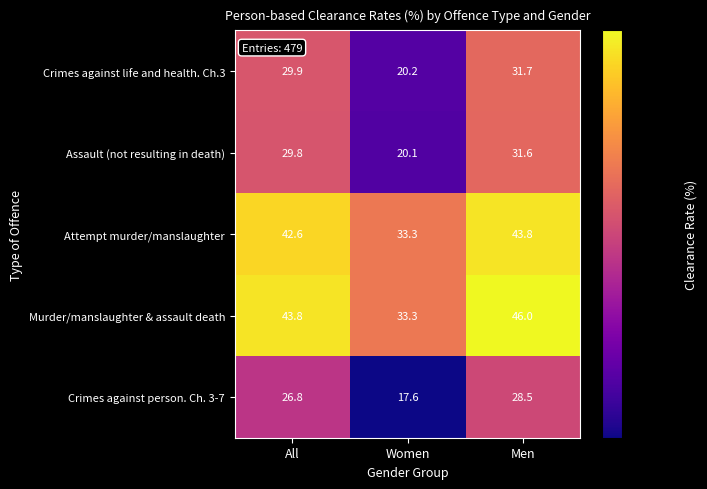

List the series in order of their peak value, lowest first.

Crimes against person. Ch. 3-7, Assault (not resulting in death), Crimes against life and health. Ch.3, Attempt murder/manslaughter, Murder/manslaughter & assault death